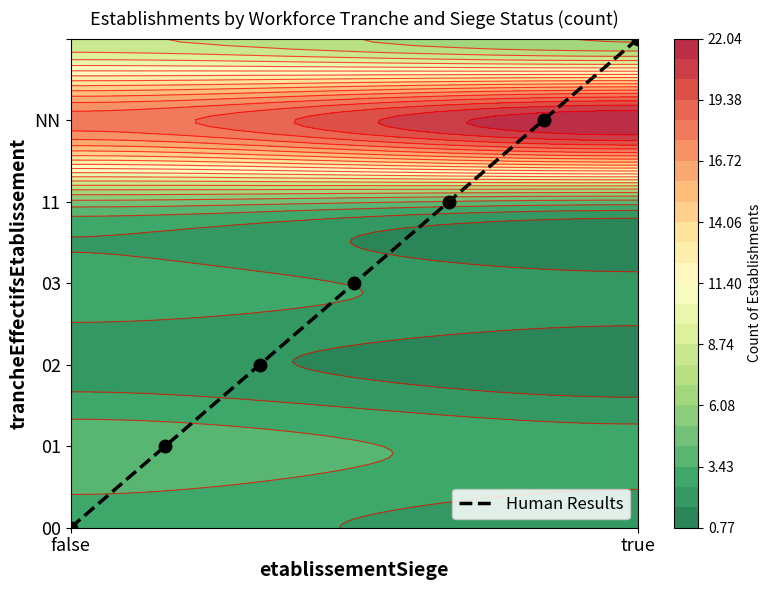

What is the average value?

3